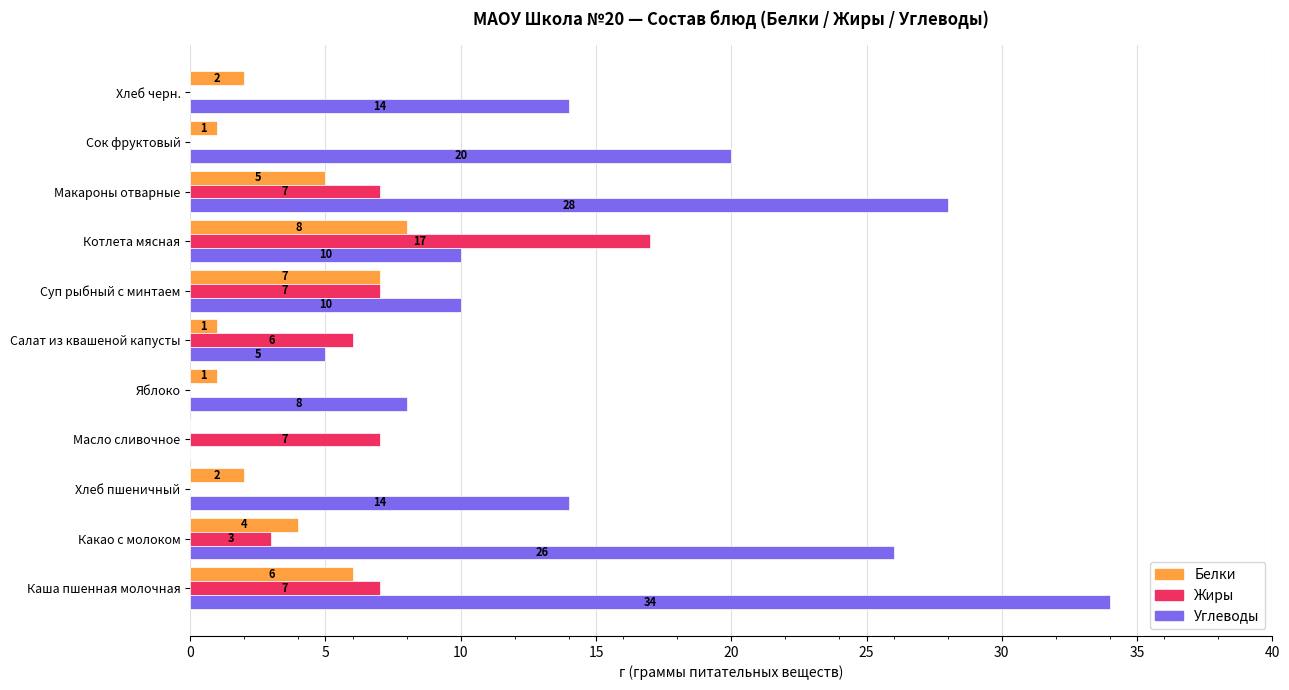

Count the number of data series in this chart.

3